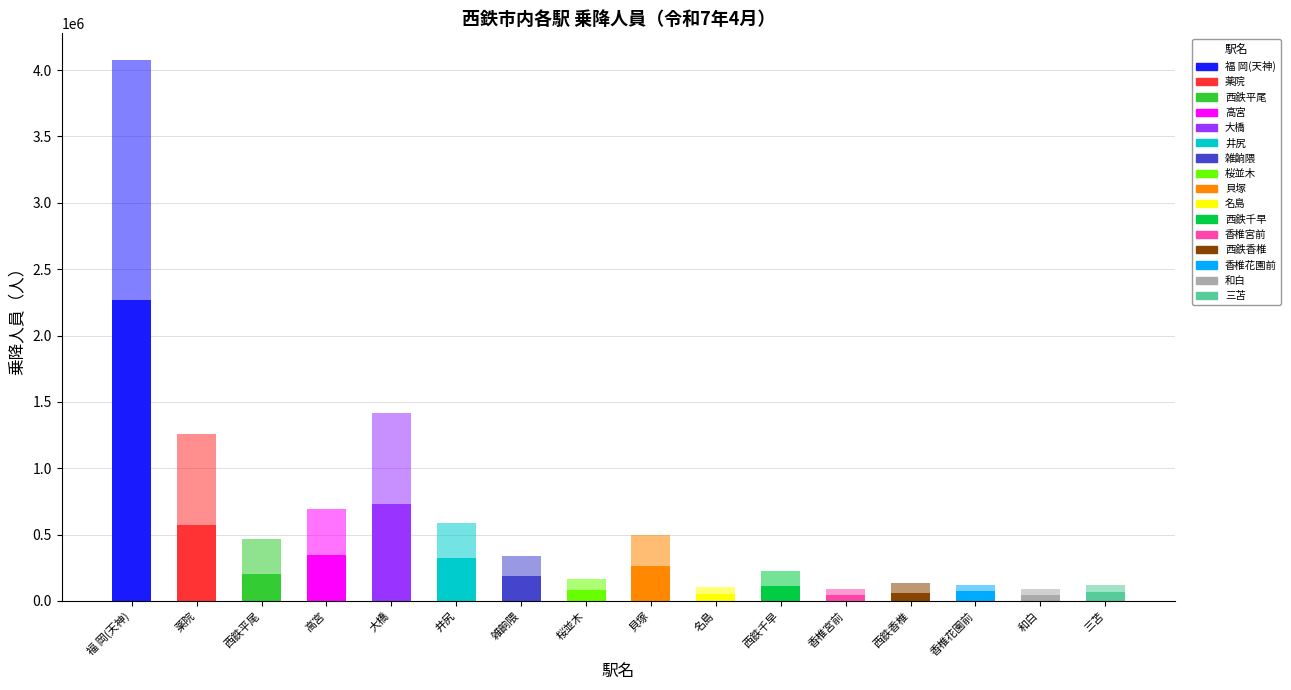

How many categories are shown in the chart?

16